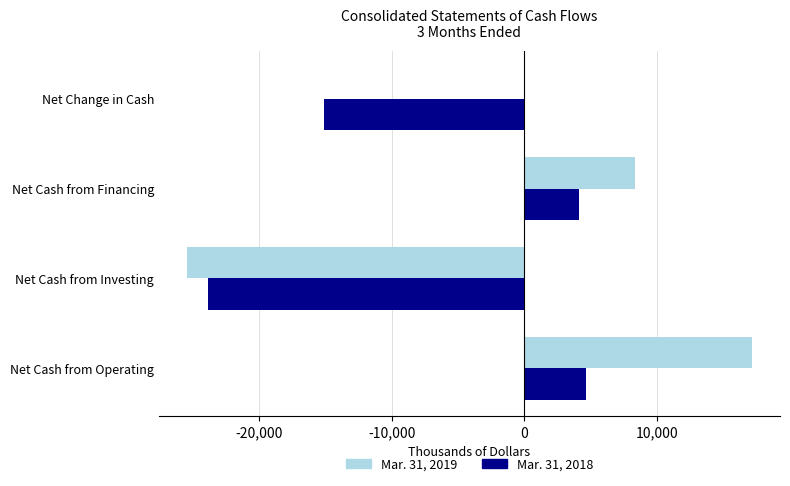

Between Net Cash from Operating and Net Cash from Investing, which series saw the biggest shift?

Mar. 31, 2019